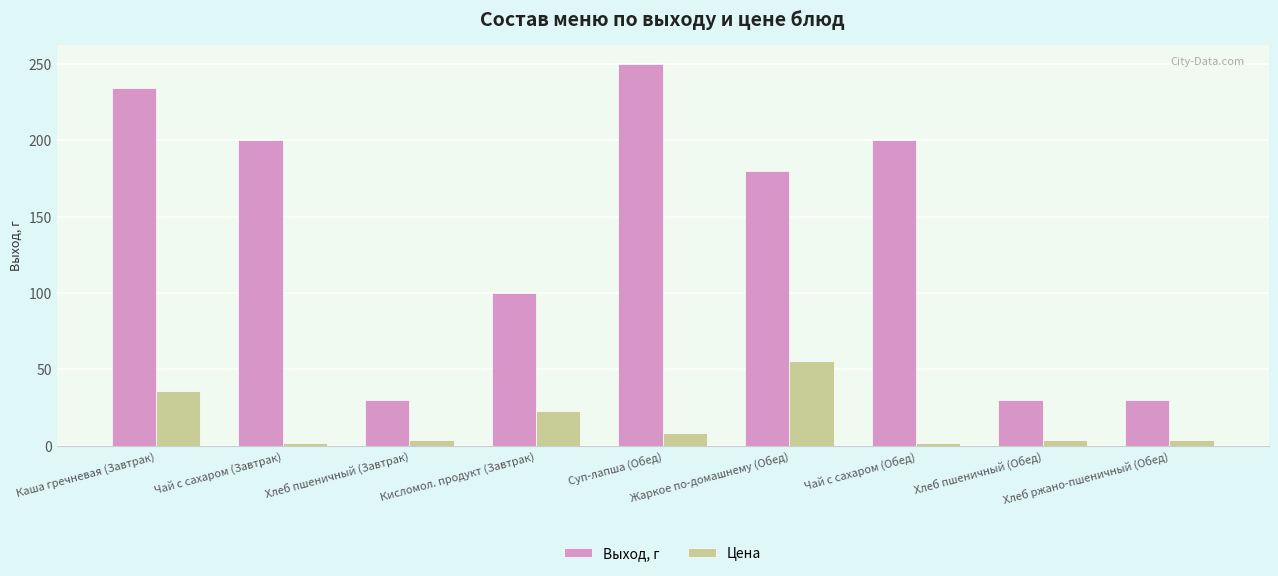

How many data points in Выход, г are less than 180?

4